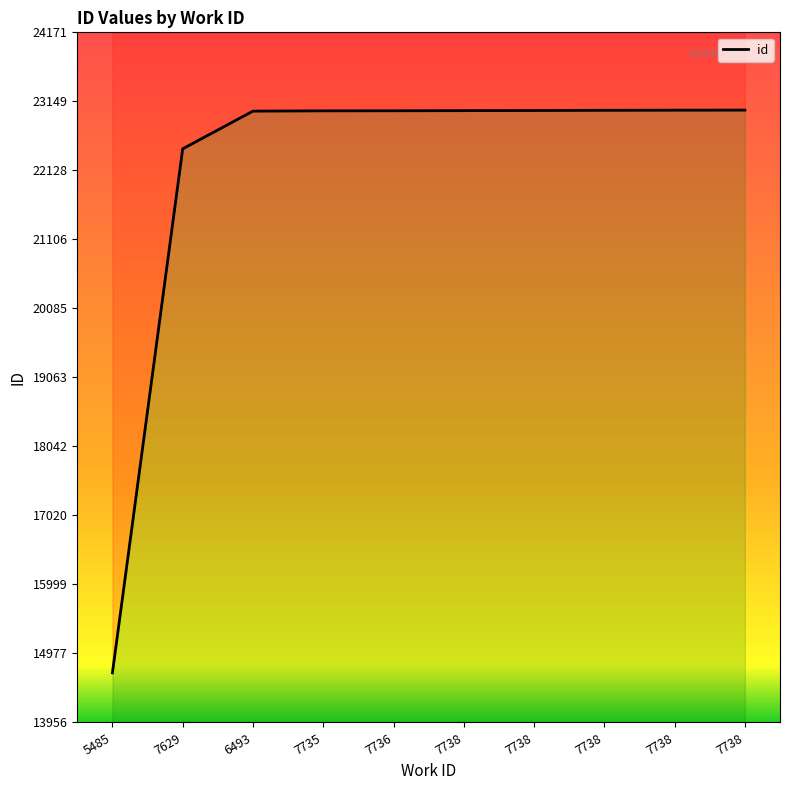

What is the greatest value displayed?

23020